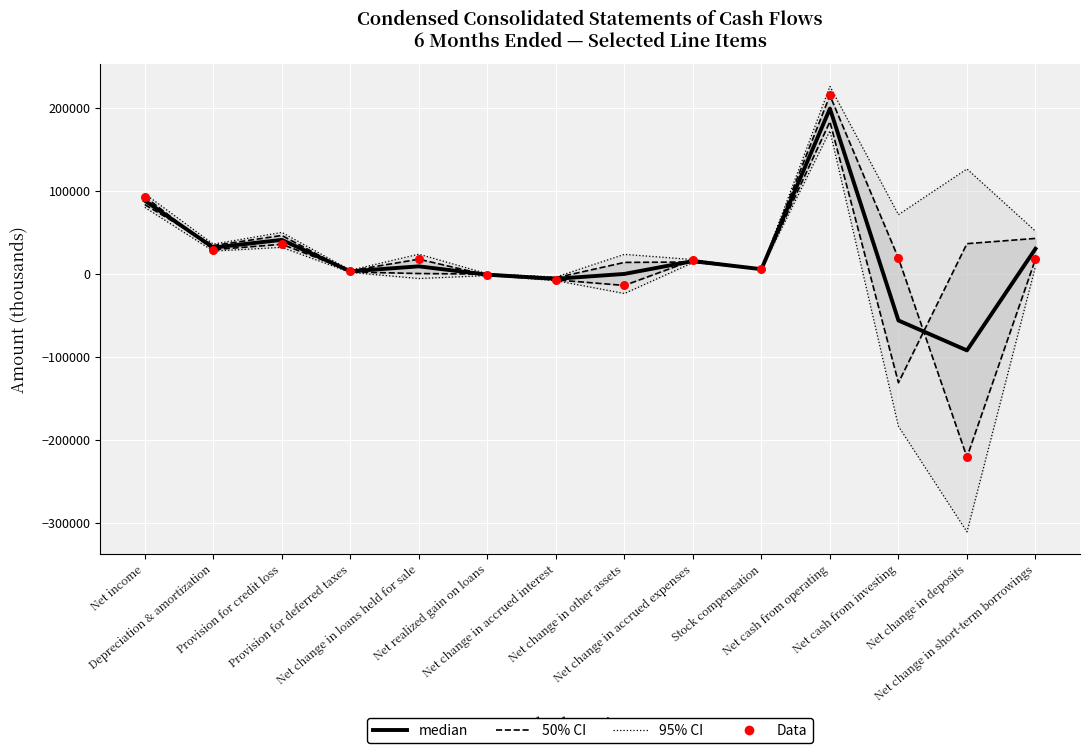

Which series has the largest total across all categories?

95% CI